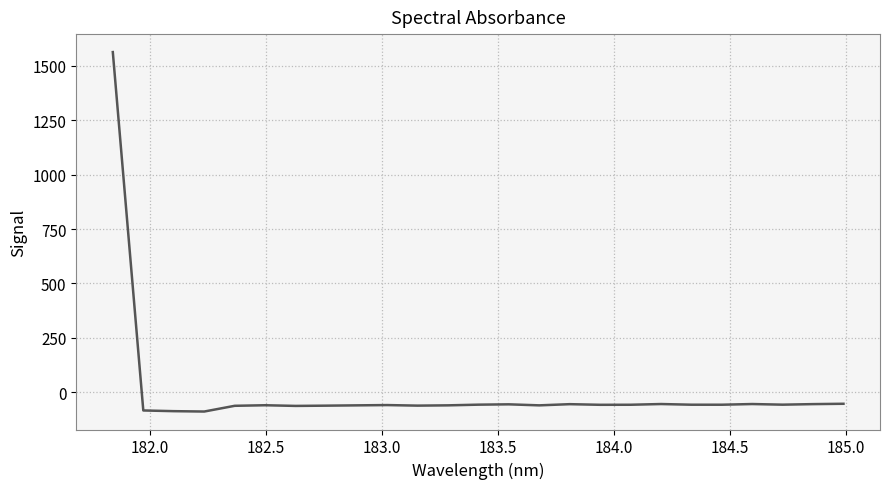

What is the sum of all values?

85.5